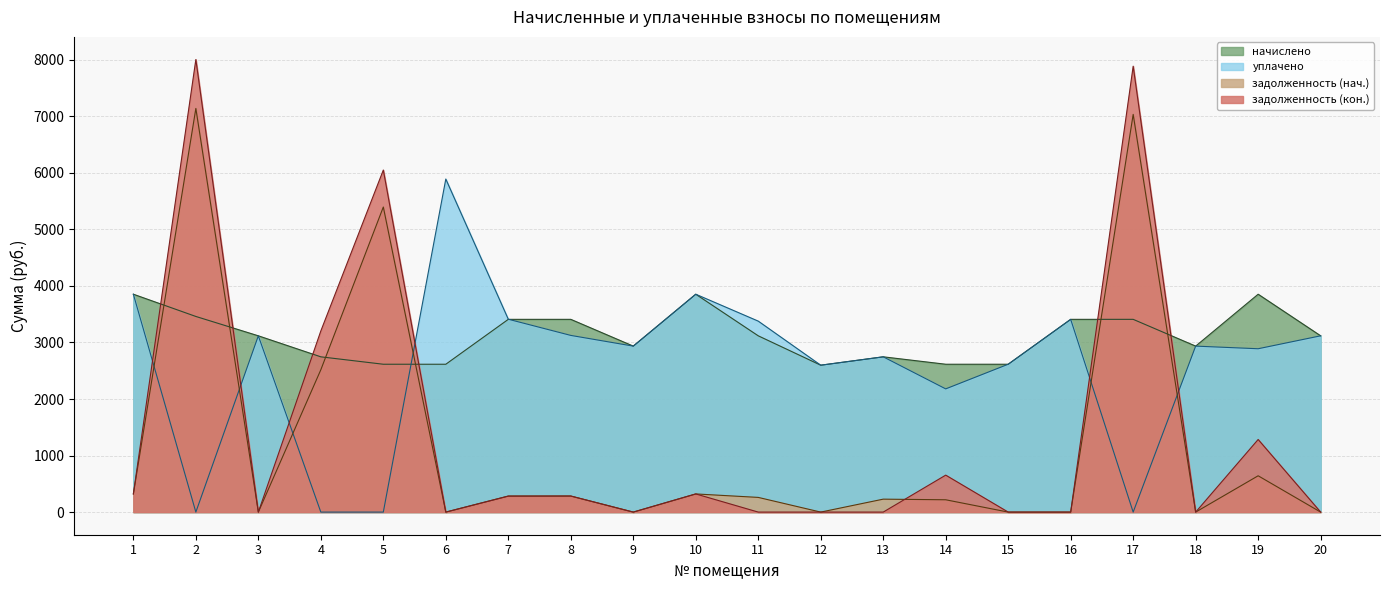

Which series has the largest range (max minus min)?

задолженность (кон.)